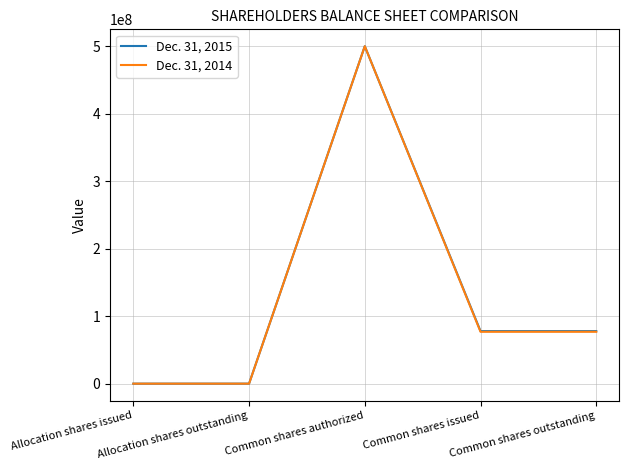

Reading right to left, list all the values displayed in this chart.

Dec. 31, 2015: Common shares outstanding=77887500	Common shares issued=77887500	Common shares authorized=500000000	Allocation shares outstanding=1000	Allocation shares issued=1000
Dec. 31, 2014: Common shares outstanding=76875000	Common shares issued=76875000	Common shares authorized=500000000	Allocation shares outstanding=1000	Allocation shares issued=1000